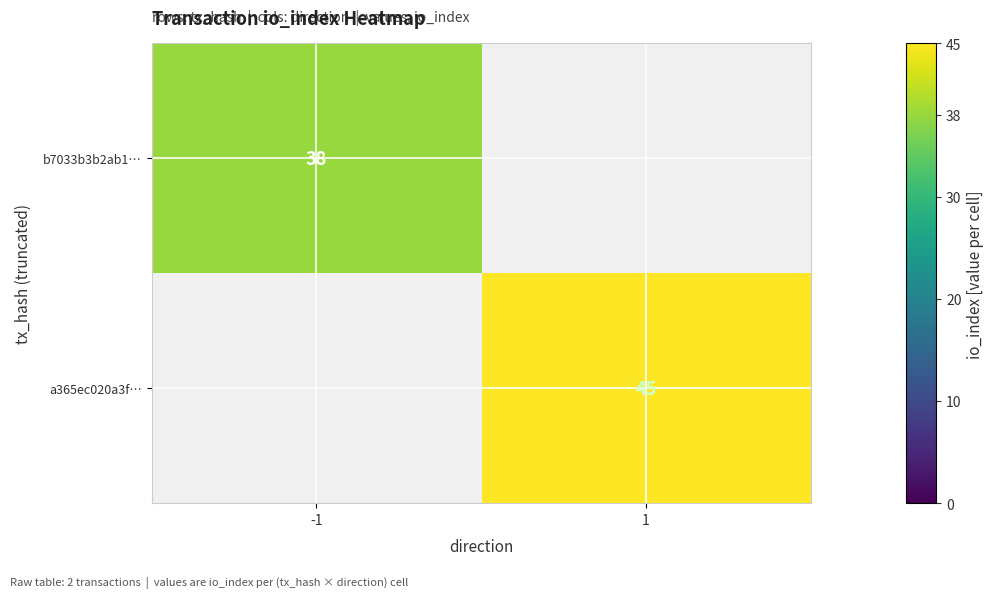

Is it true that a365ec020a3f… equals 19 at 1?

False